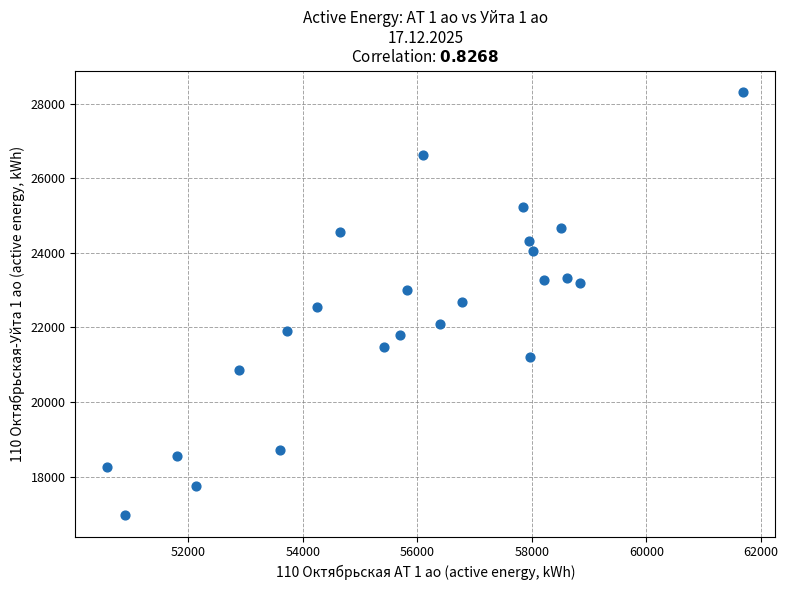

What is the range of X values (max minus min)?

11114.4